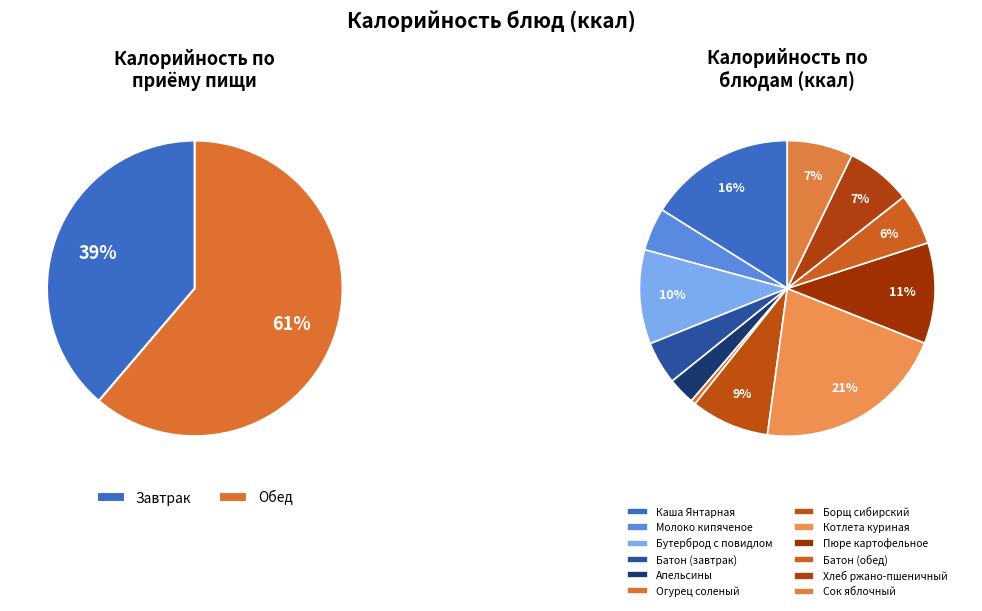

Combined, do Борщ сибирский and Батон (завтрак) account for over 50%?

No